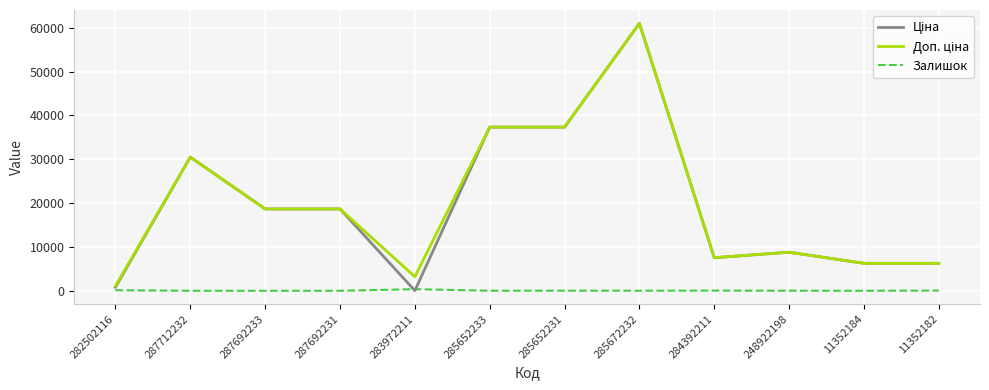

What is the spread (max minus min) of values at 11352184?

6266.7